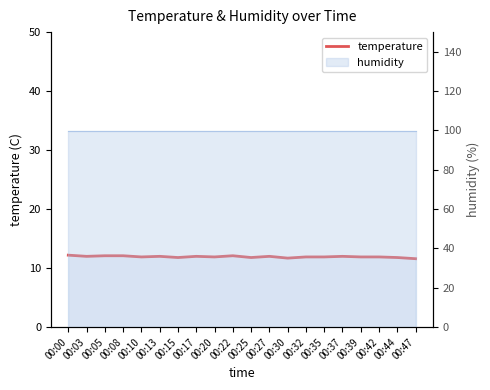

What is the approximate value at 00:20?

11.9